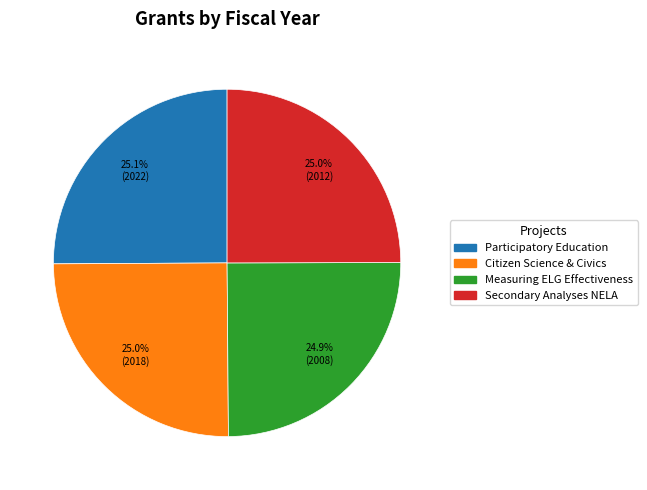

Is there any slice that represents more than half of the pie?

No